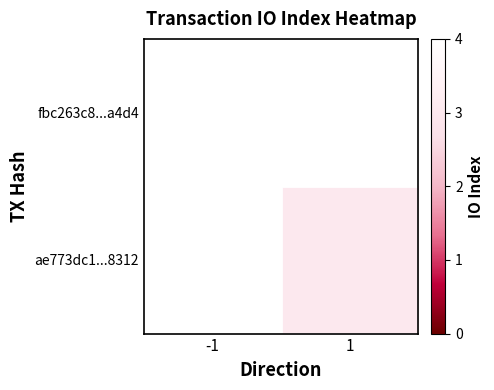

List the series in order of their peak value, highest first.

fbc263c8...a4d4, ae773dc1...8312